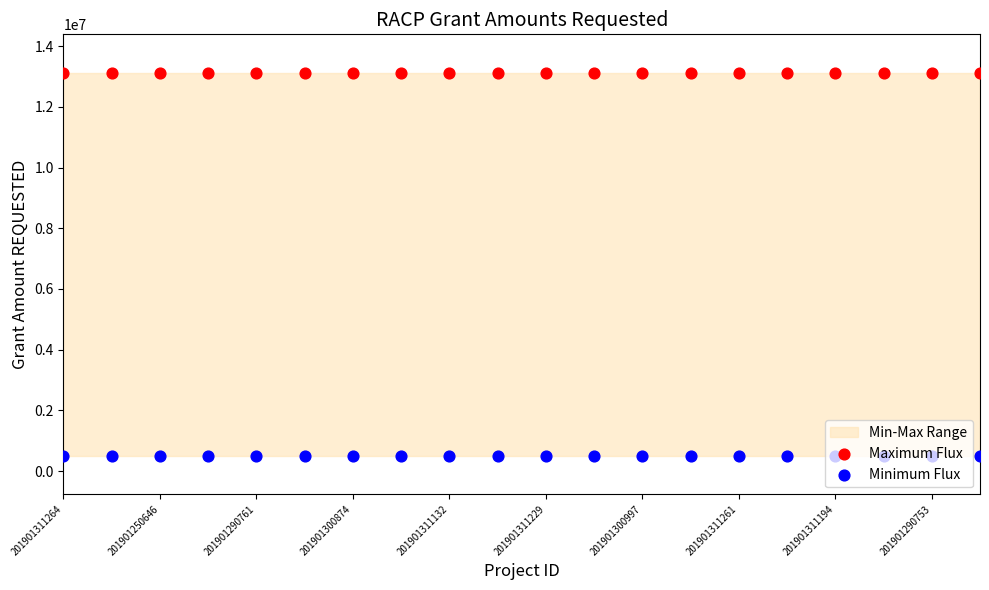

What are all the series names shown in the legend?

Maximum Flux, Minimum Flux